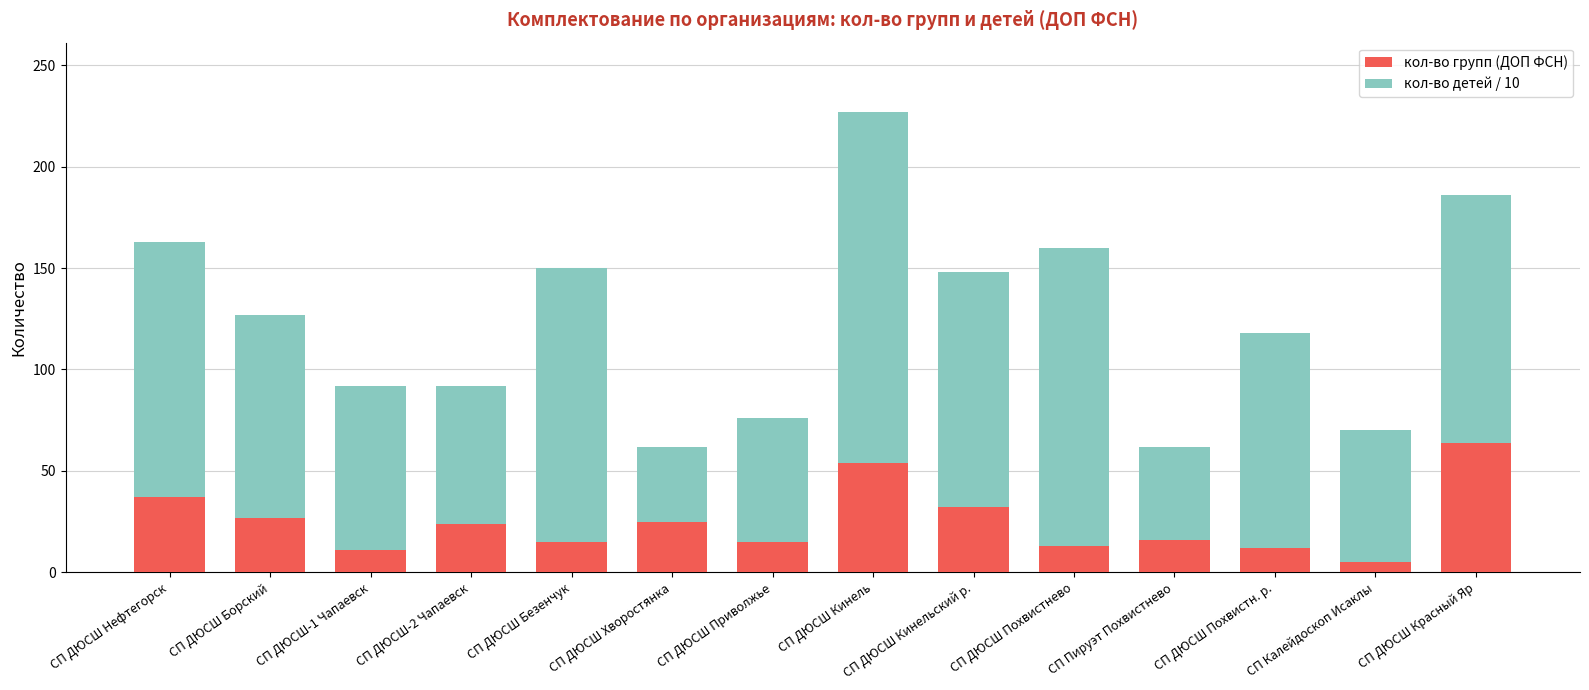

What is the average value of the кол-во групп (ДОП ФСН) series?

25